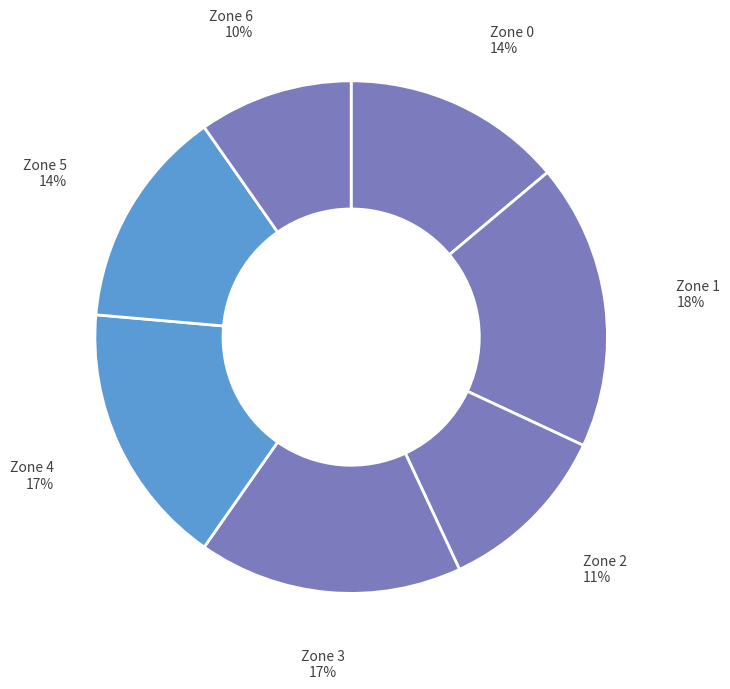

How many slices are in this pie chart?

7